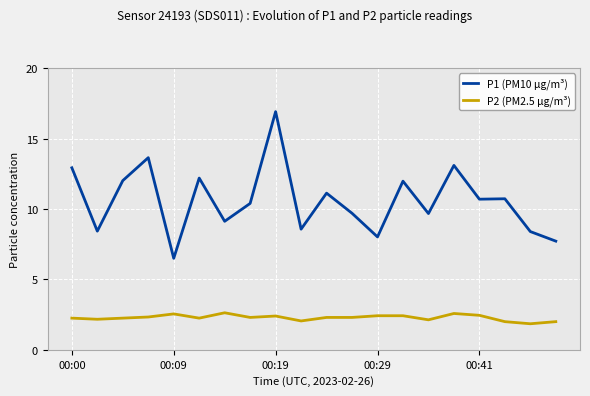

Rank the series by their average value, from lowest to highest.

P2 (PM2.5 µg/m³), P1 (PM10 µg/m³)